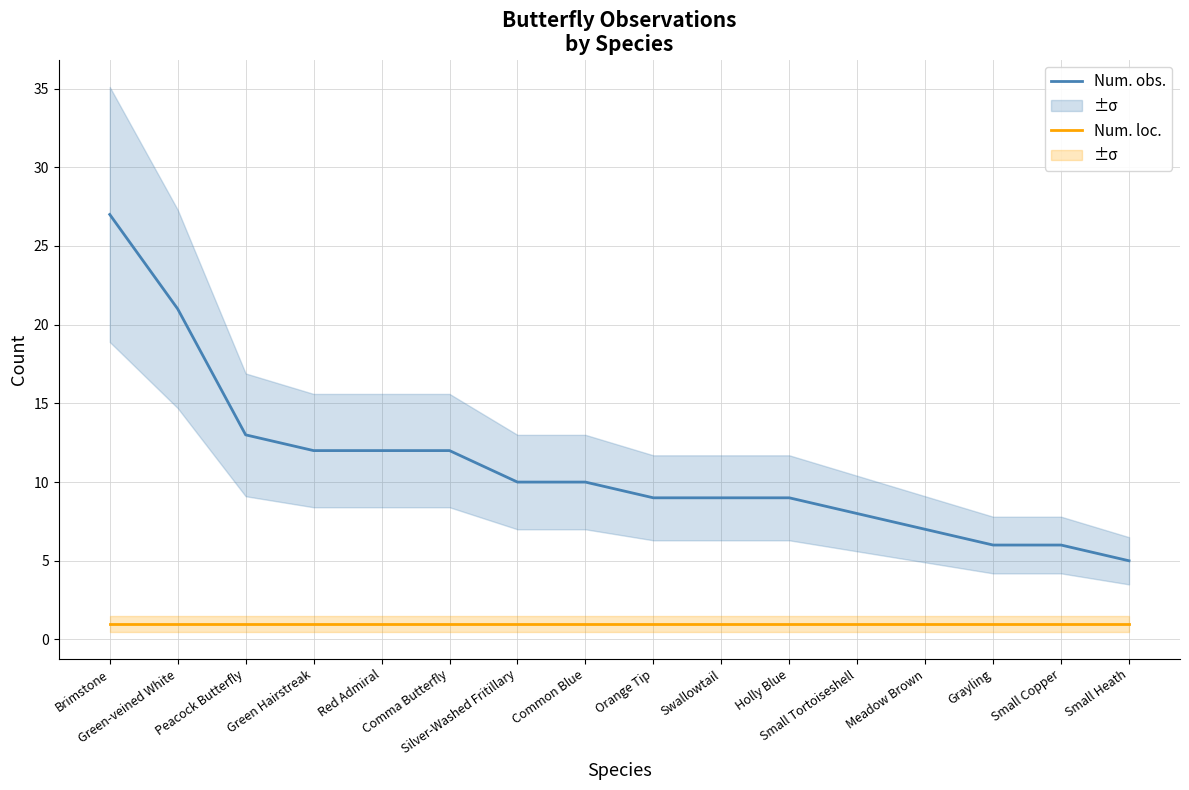

At which category is the sum across all series the highest?

Brimstone